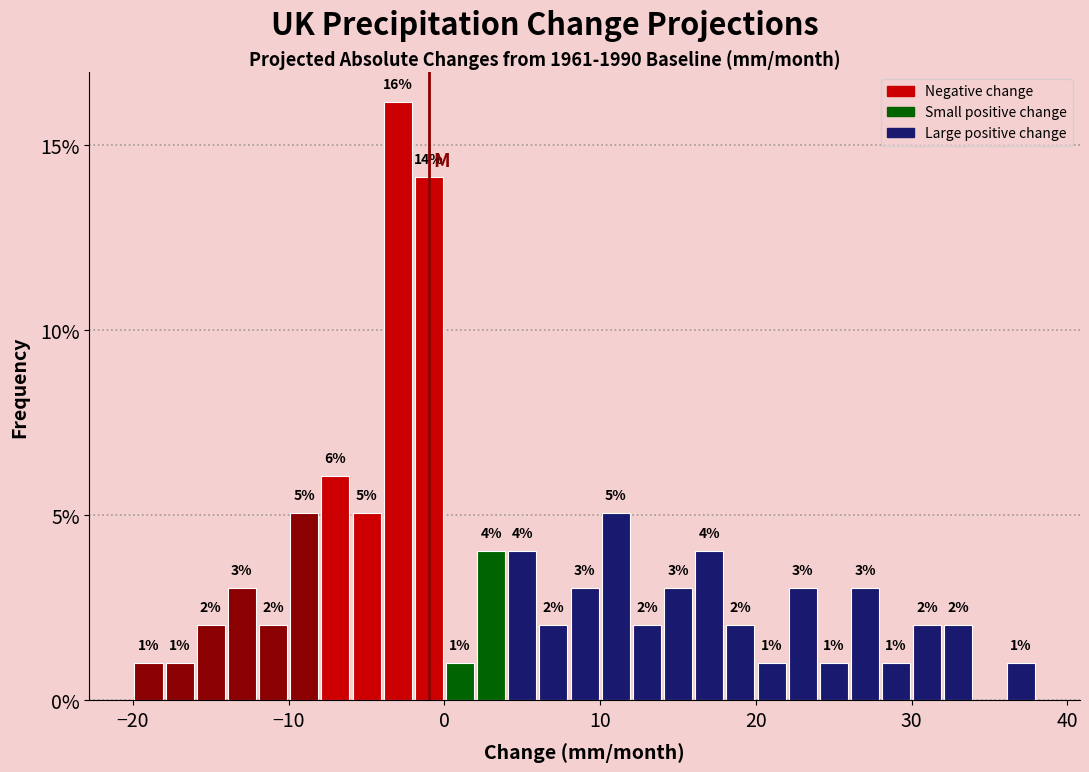

Around what value on the x-axis is the tallest bar? Give the approximate position of its centre, as read against the axis.

-3